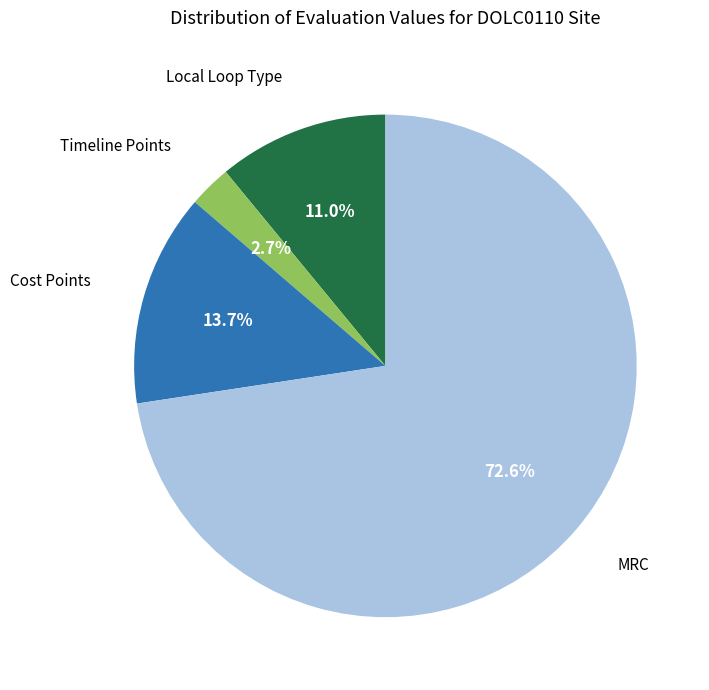

Is there any slice that represents more than half of the pie?

Yes